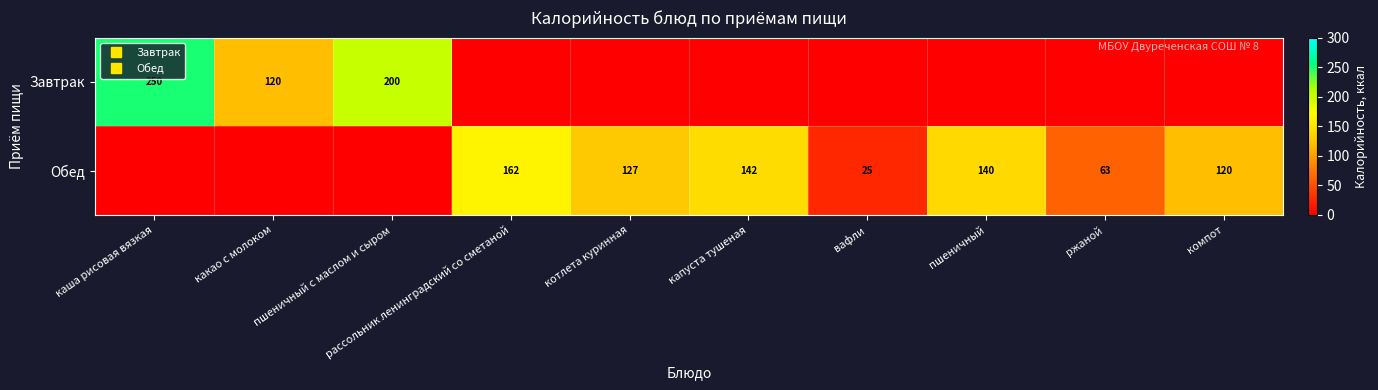

What is the difference between the maximum and minimum values in the Обед series?

161.9